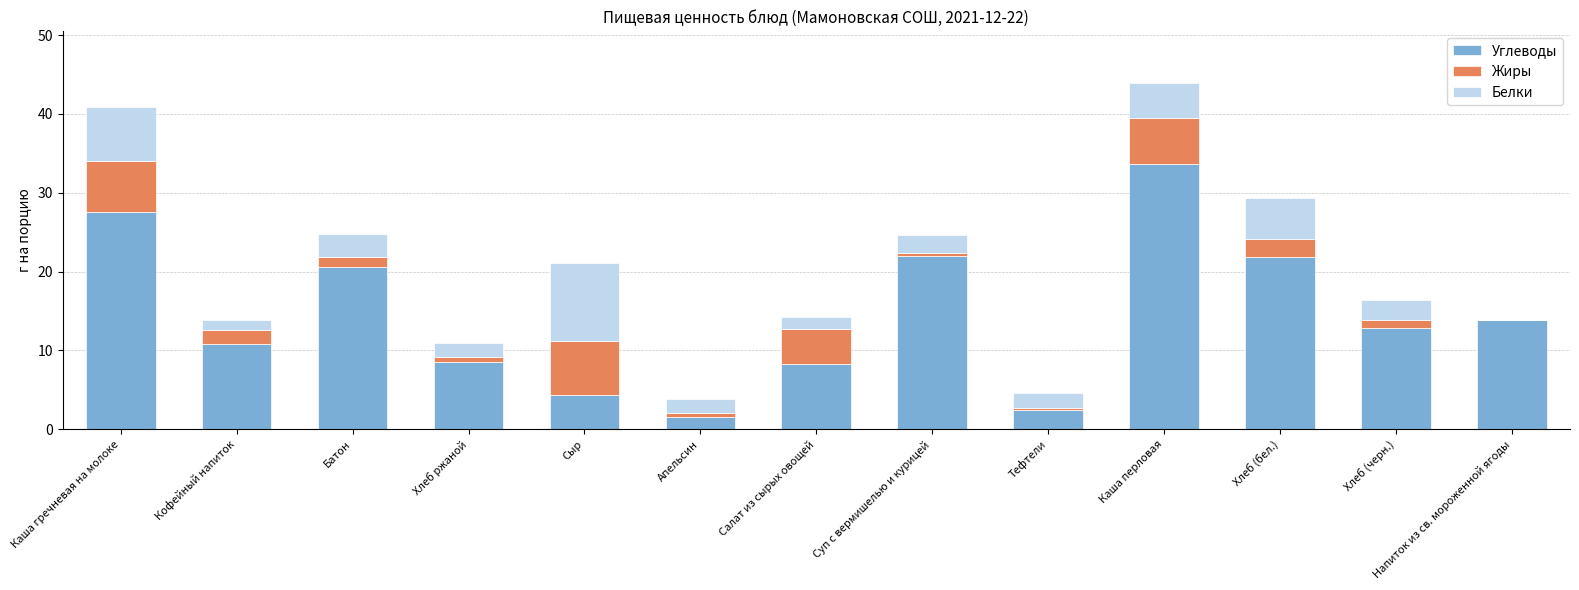

Are the bars grouped side by side (vs. stacked)?

No